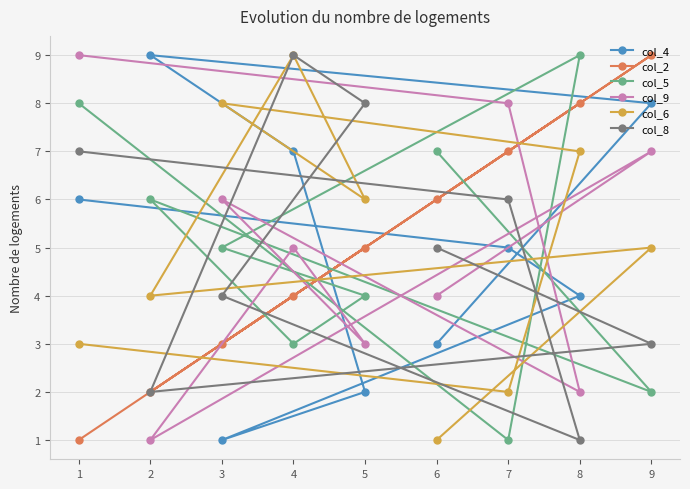

Reading right to left, extract all data points from this chart.

col_4: 9=8	8=4	7=5	6=3	5=2	4=7	3=1	2=9	1=6
col_2: 9=9	8=8	7=7	6=6	5=5	4=4	3=3	2=2	1=1
col_5: 9=2	8=9	7=1	6=7	5=4	4=3	3=5	2=6	1=8
col_9: 9=7	8=2	7=8	6=4	5=3	4=5	3=6	2=1	1=9
col_6: 9=5	8=7	7=2	6=1	5=6	4=9	3=8	2=4	1=3
col_8: 9=3	8=1	7=6	6=5	5=8	4=9	3=4	2=2	1=7